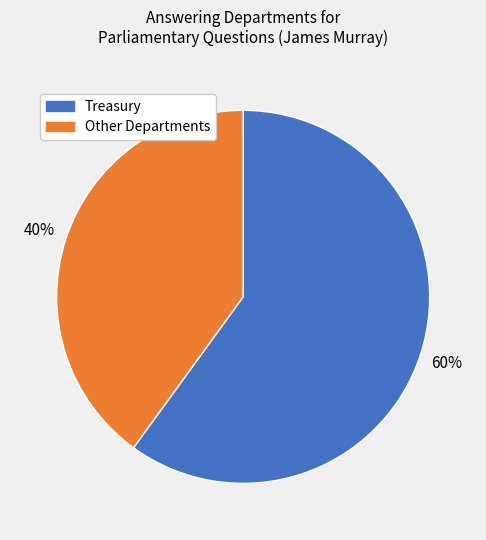

Approximately how many times larger is the value at Other Departments compared to Treasury?

0.7